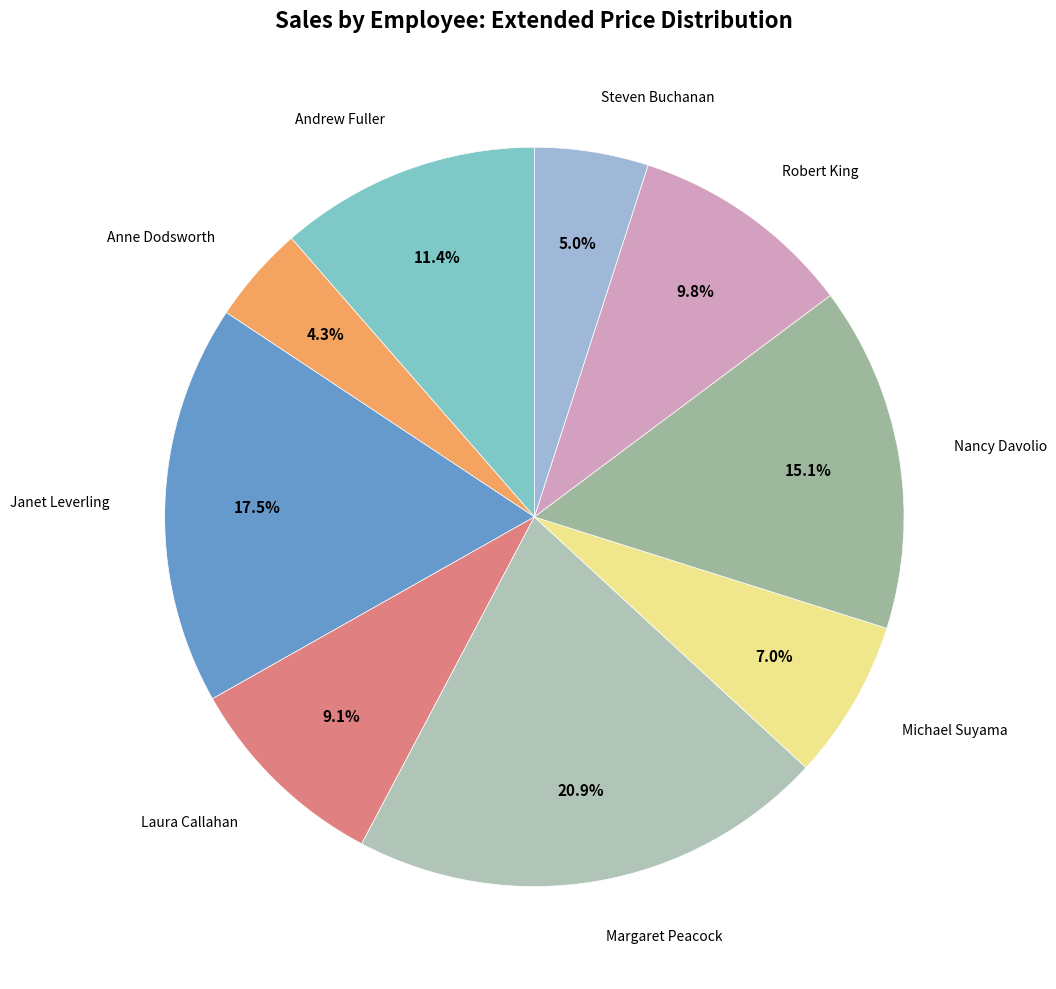

How many segments does this pie chart have?

9